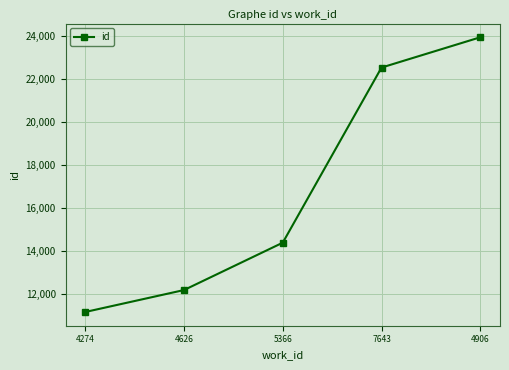

What position from the left is 4906?

5